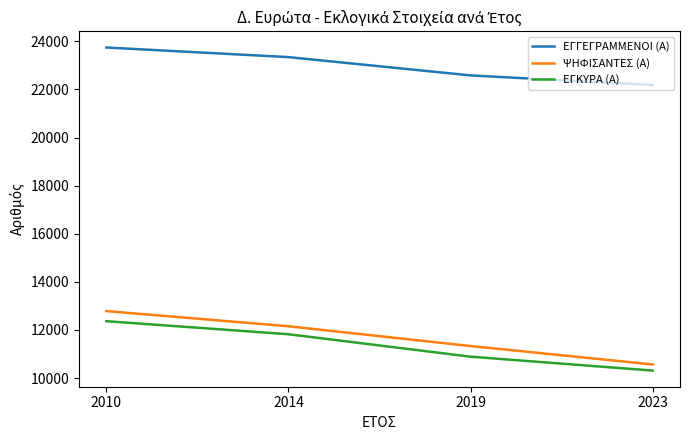

Rank the categories by ΕΓΚΥΡΑ (Α) value from lowest to highest.

2023, 2019, 2014, 2010